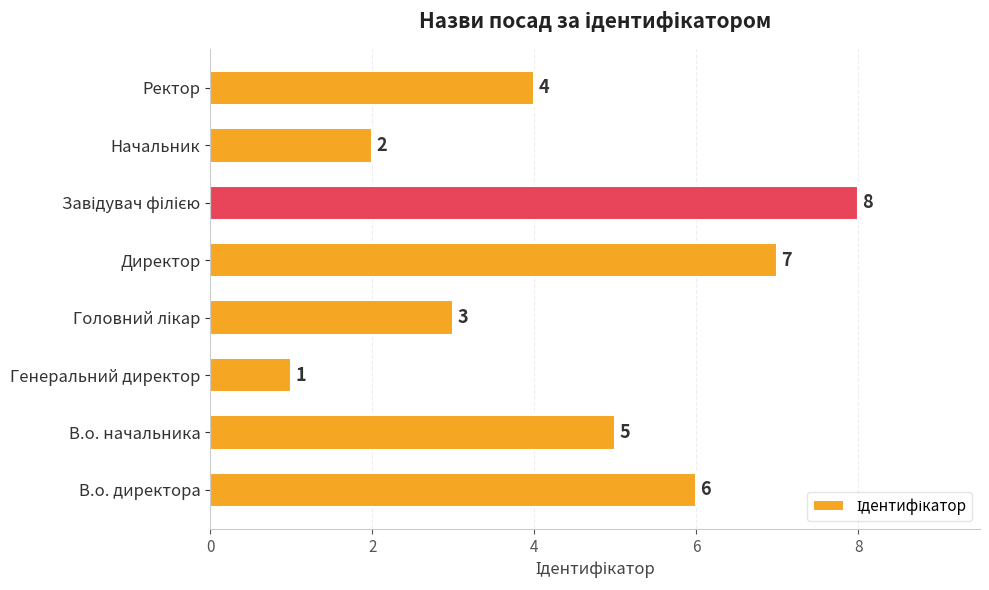

What is the maximum value shown in the chart?

8